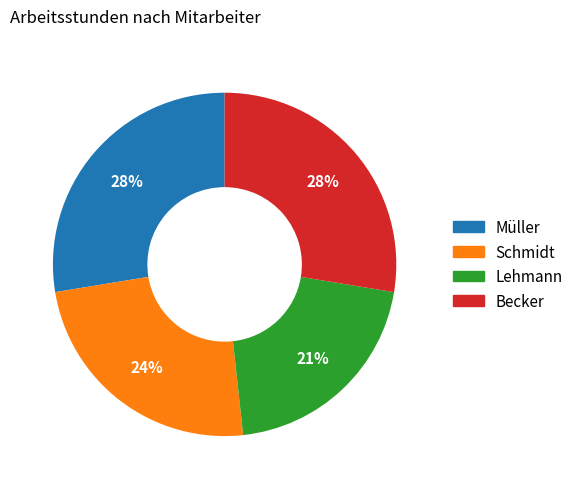

How many segments does this pie chart have?

4